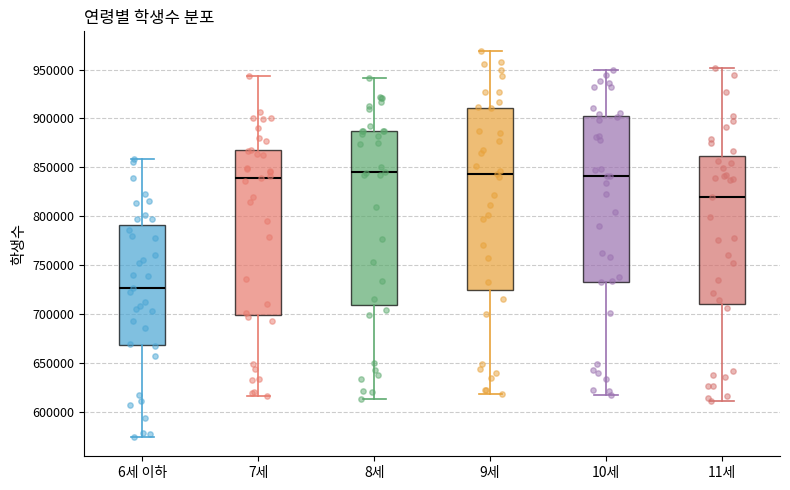

Reading left to right, read every box against the y-axis: the position of its median line, the range the box covers, and the ends of its whiskers. The values are not printed on the chart, so give them approximately, as read against the axis.

6세 이하: median 725000, box 670000 to 790000, whiskers 575000 to 860000
7세: median 840000, box 700000 to 870000, whiskers 615000 to 945000
8세: median 845000, box 710000 to 890000, whiskers 615000 to 940000
9세: median 845000, box 725000 to 910000, whiskers 620000 to 970000
10세: median 840000, box 735000 to 905000, whiskers 615000 to 950000
11세: median 820000, box 710000 to 860000, whiskers 610000 to 950000